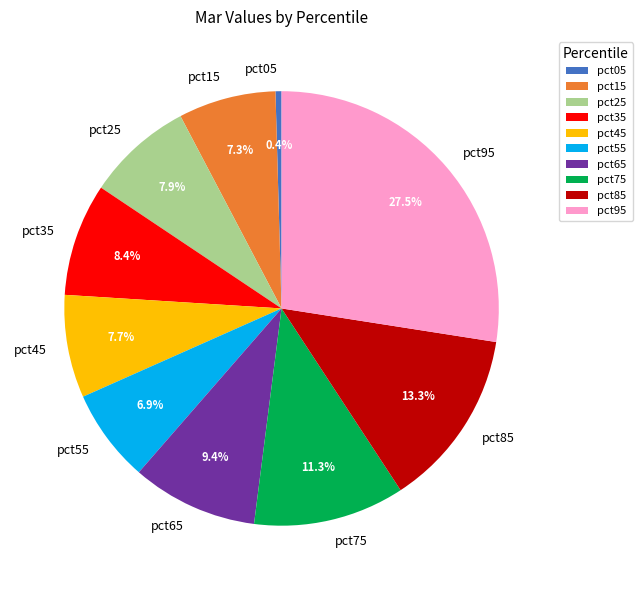

Does pct45 represent more than half of the total?

No